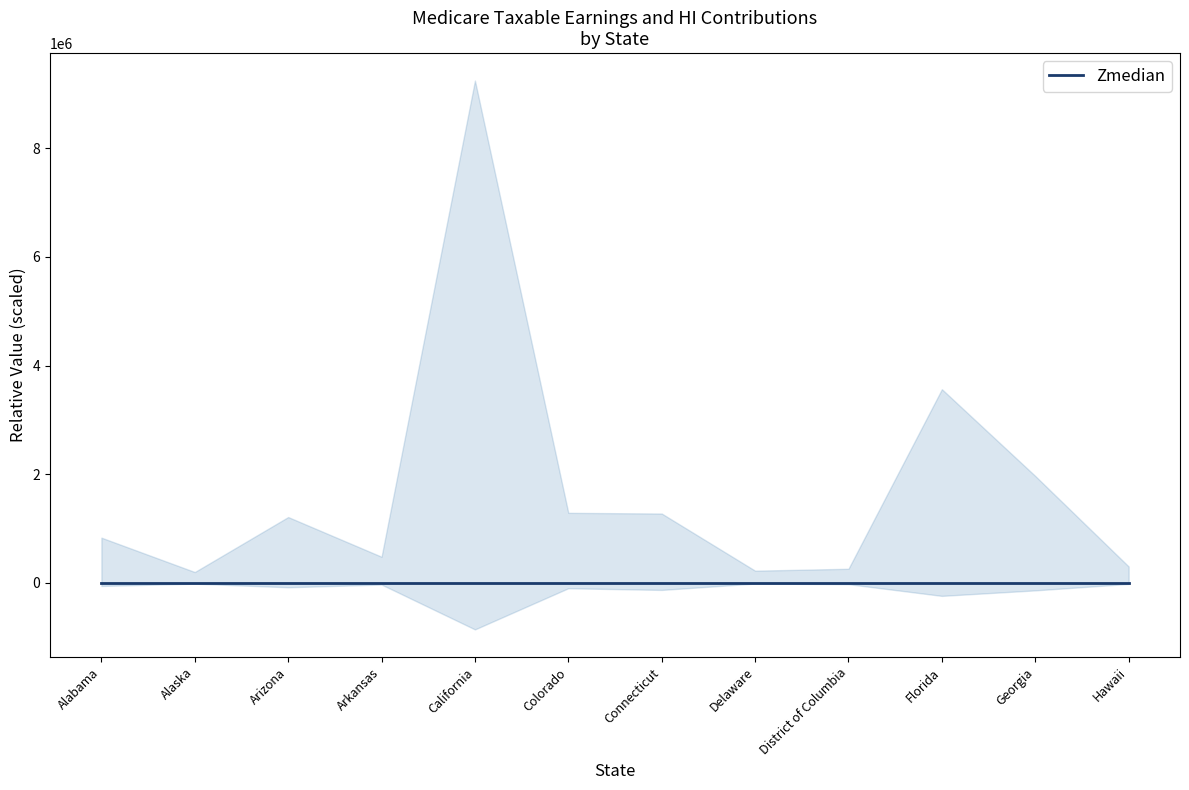

What position from the left is District of Columbia?

9